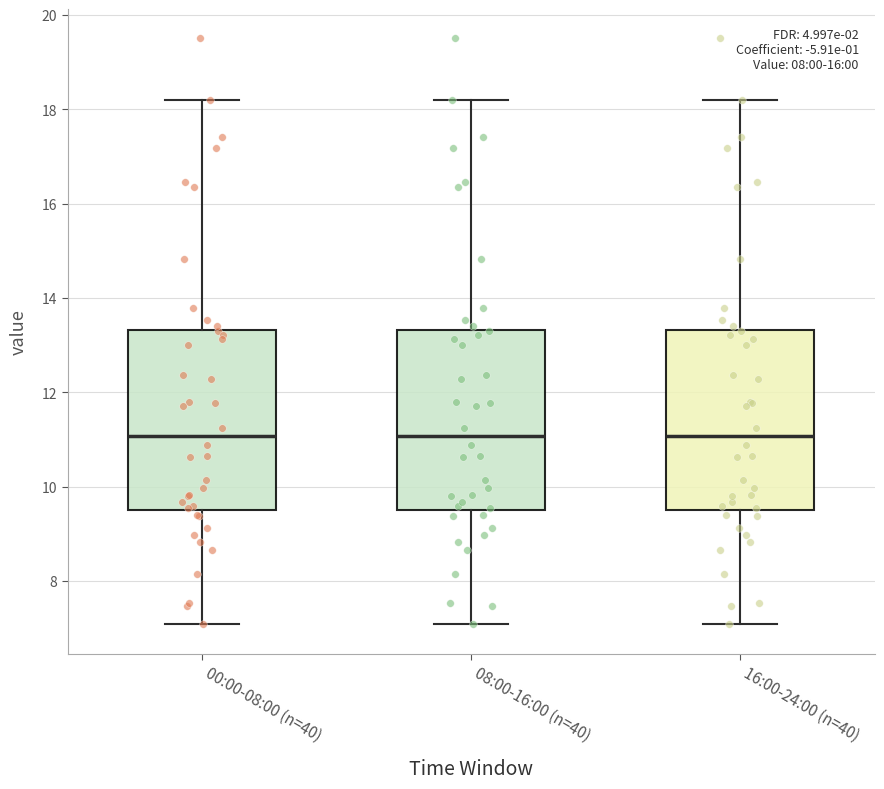

Where does the median line of the box for 00:00-08:00 (n=40) sit on the y-axis? The values are not printed on the chart, so give them approximately, as read against the axis.

11.0